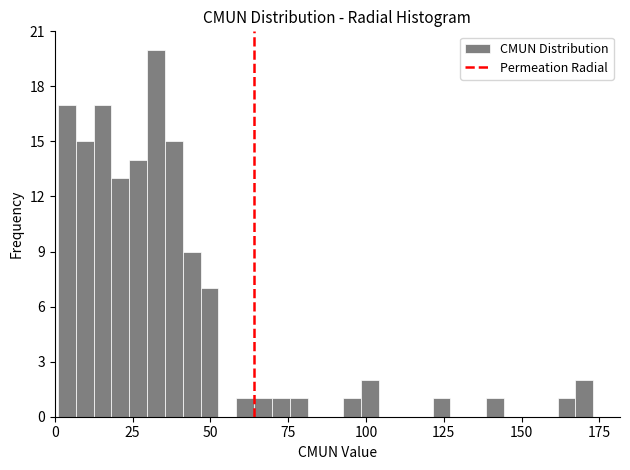

Read against the x-axis, roughly where is the centre of the tallest bar?

35